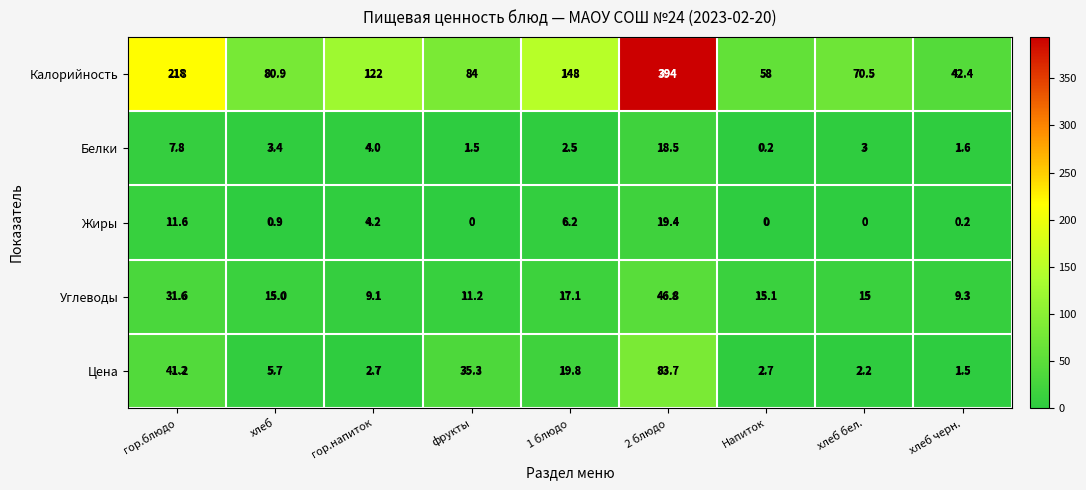

What is the total value across all series at гор.напиток?

142.0